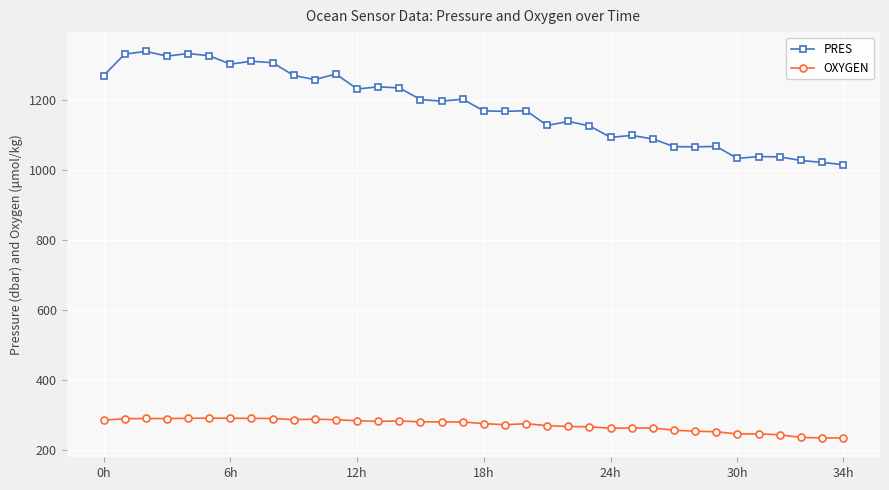

What is the difference between the maximum and second lowest values in the PRES series?

317.1